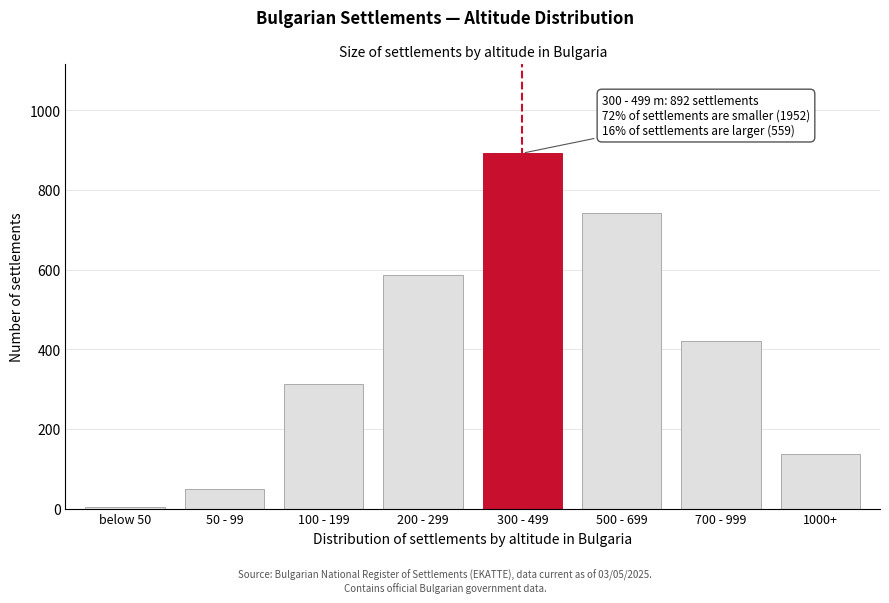

Reading left to right, extract all data points from this chart.

5	48	312	587	892	743	421	138